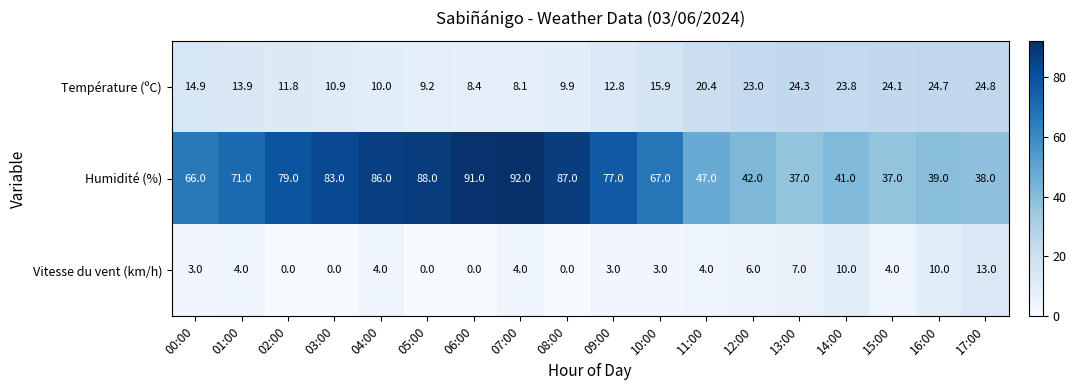

At how many categories does at least one series exceed 81?

6